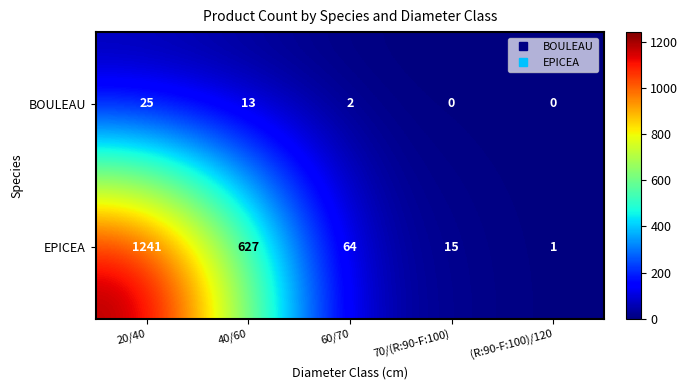

What is the difference between the highest and lowest values at 60/70?

62